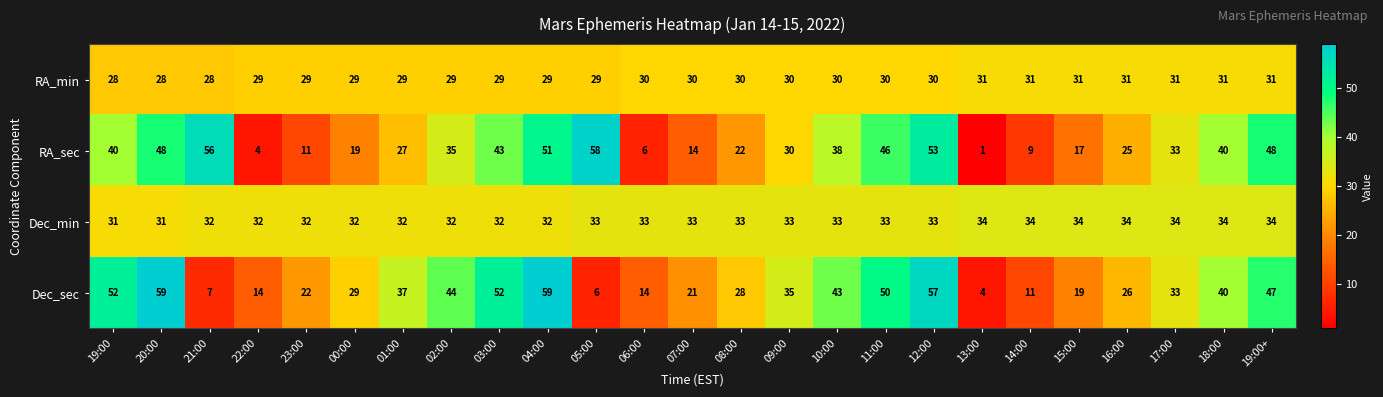

What is the approximate value of Dec_min at 20:00?

31